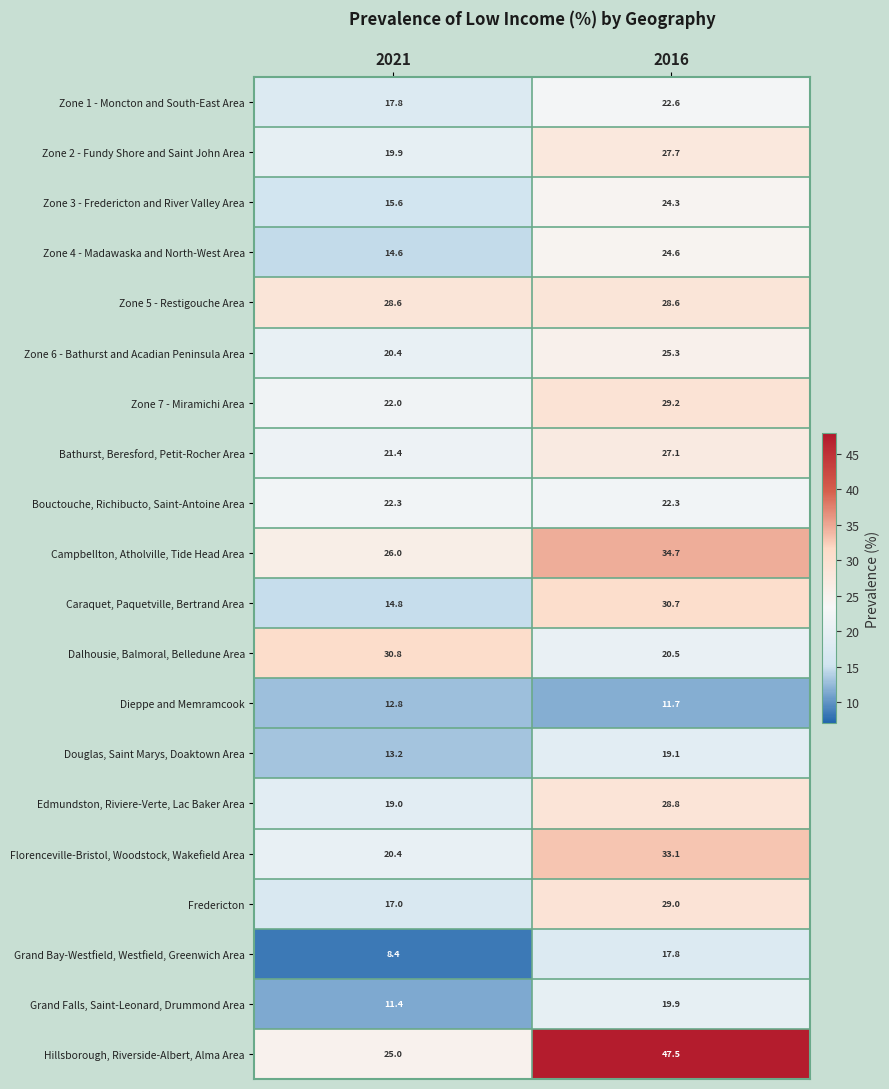

What is the smallest value displayed?

8.4